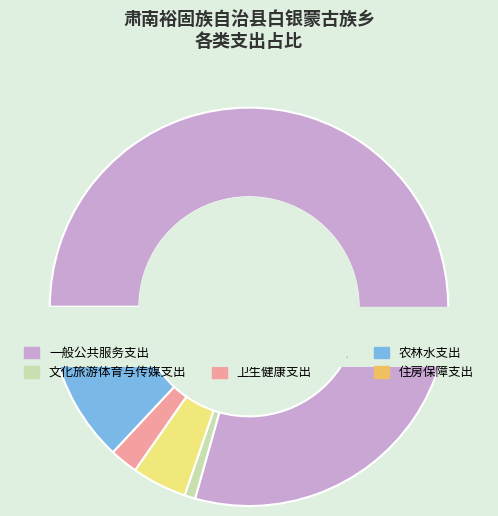

Combined, do 社会保障和就业支出 and 一般公共服务支出 account for over 50%?

Yes